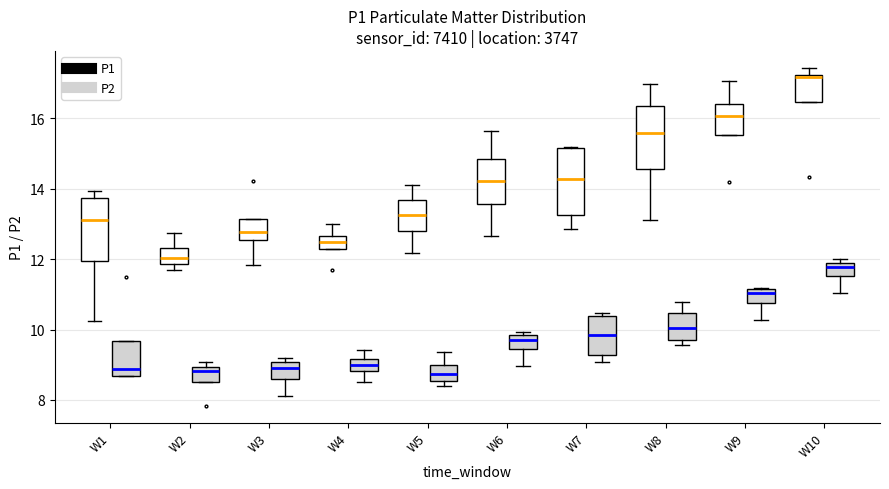

Where is the upper edge of the box for W9 (P2) on the y-axis? The values are not printed on the chart, so give them approximately, as read against the axis.

11.2